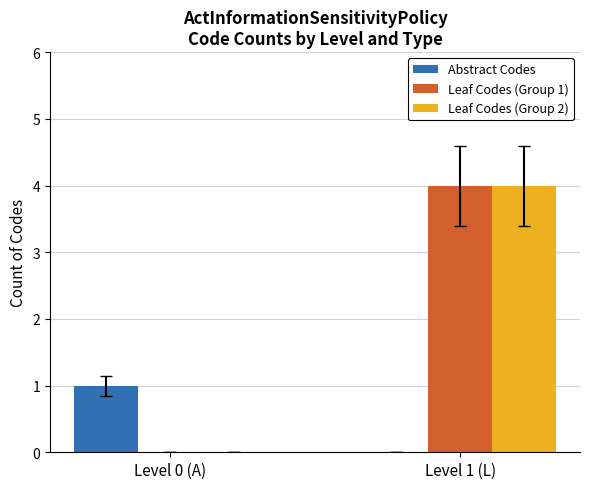

Is the value of Leaf Codes (Group 1) at Level 0 (A) greater than the value of Abstract Codes at Level 0 (A)?

No